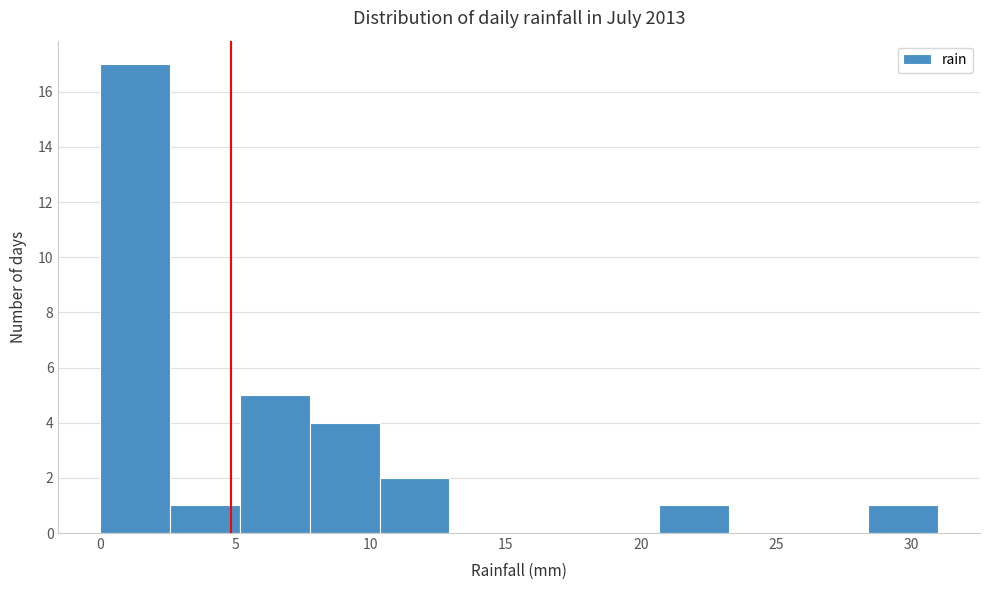

Reading left to right, transcribe this chart: for each bar, give the range it covers on the x-axis and its height. Neither the bar edges nor the heights are printed on the chart, so give them approximately, as read against the axes.

0.0 to 2.5: 17
2.5 to 5.0: 1
5.0 to 8.0: 5
8.0 to 10.5: 4
10.5 to 13.0: 2
13.0 to 15.5: 0
15.5 to 18.0: 0
18.0 to 20.5: 0
20.5 to 23.5: 1
23.5 to 26.0: 0
26.0 to 28.5: 0
28.5 to 31.0: 1